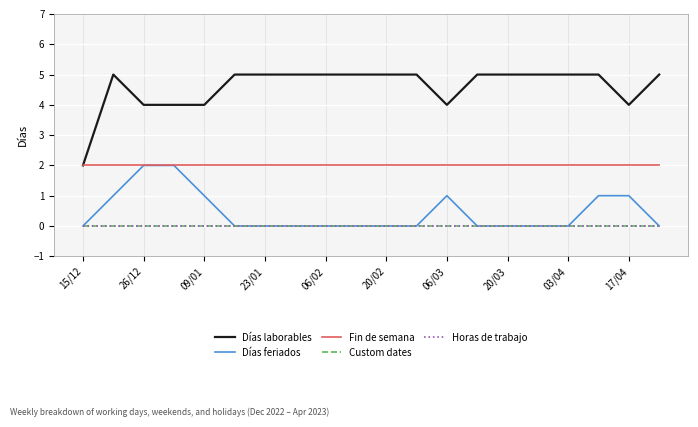

Does the chart display data point markers on the line(s)?

No